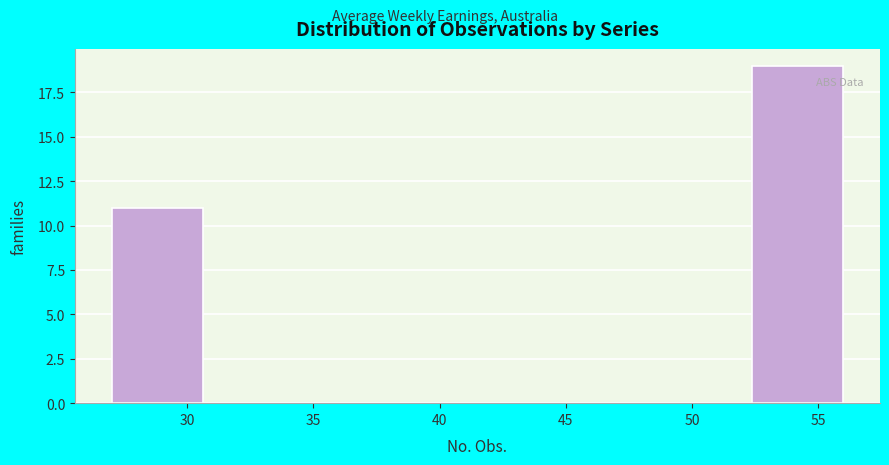

Reading left to right, list every bar in this chart as the range it spans on the x-axis followed by its height. Neither the bar edges nor the heights are printed on the chart, so give them approximately, as read against the axes.

27.0 to 30.5: 11
30.5 to 34.5: 0
34.5 to 38.0: 0
38.0 to 41.5: 0
41.5 to 45.0: 0
45.0 to 49.0: 0
49.0 to 52.5: 0
52.5 to 56.0: 19